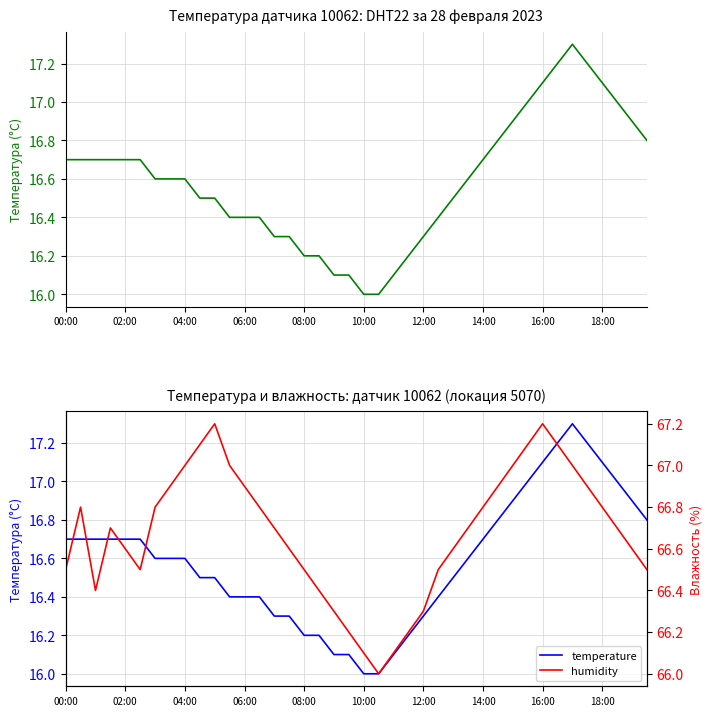

True or false: temperature and humidity cross at least once.

False